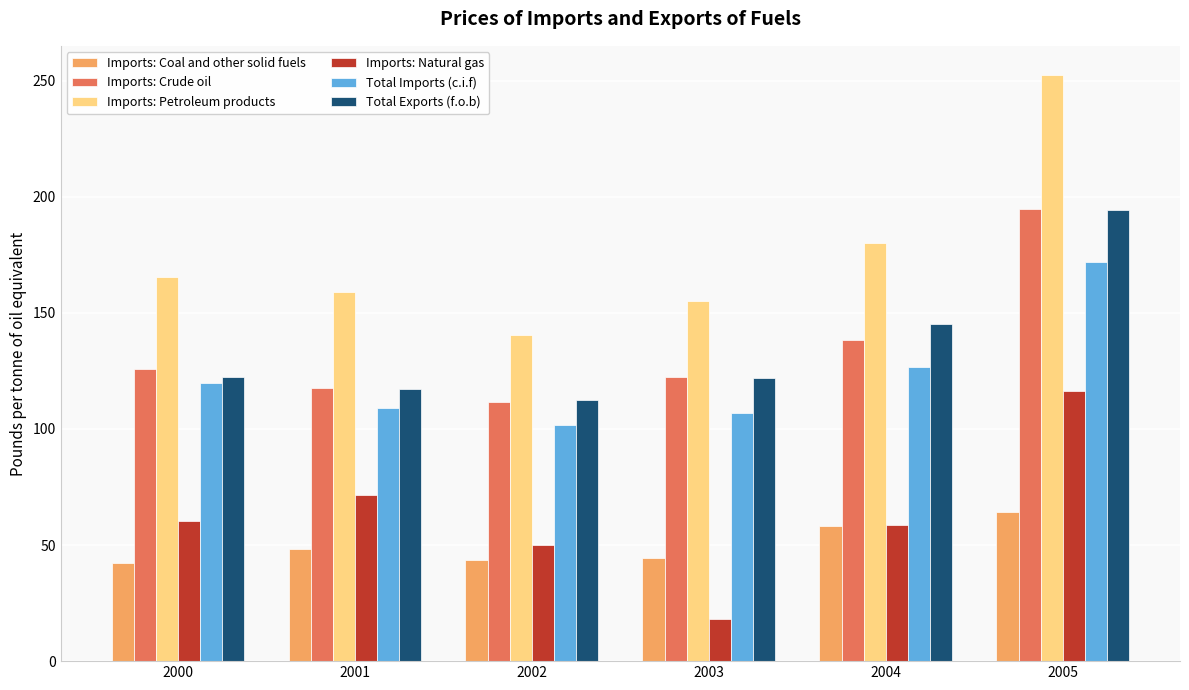

Is the value of Imports: Natural gas at 2002 greater than the value of Imports: Crude oil at 2002?

No